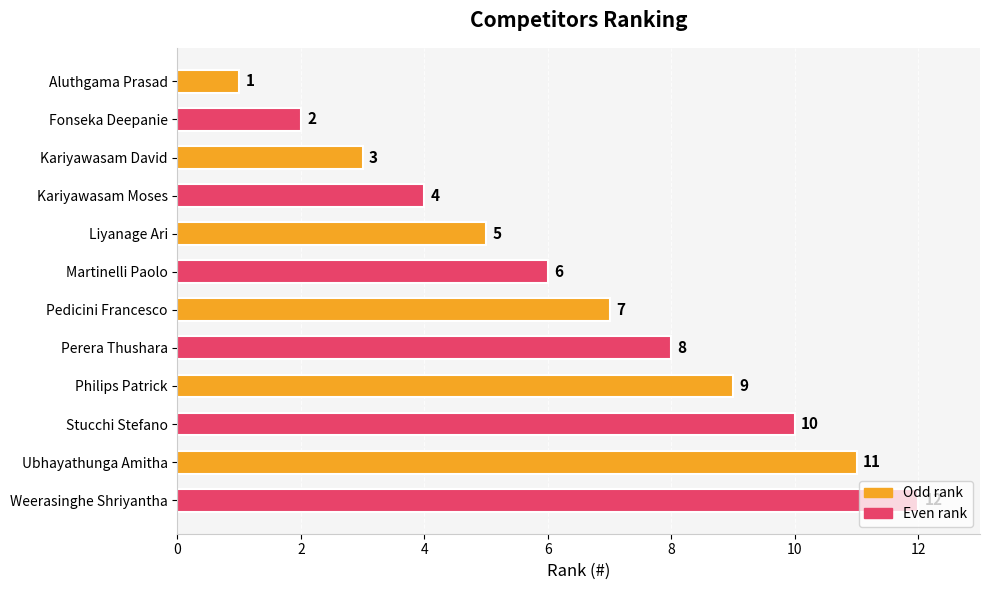

At which category does the chart reach its peak across all series?

Weerasinghe Shriyantha